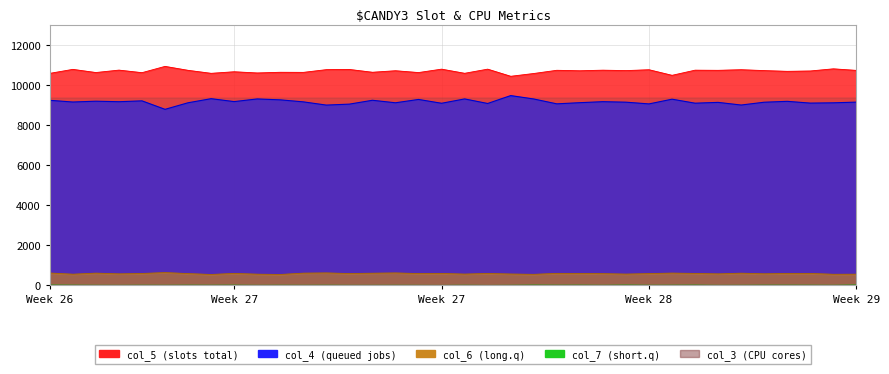

At which category does the chart reach its peak across all series?

6